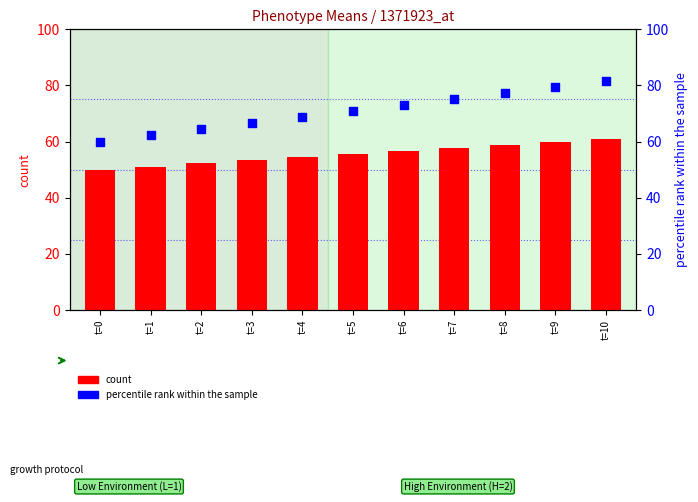

At which category is the sum across all series the highest?

t=10